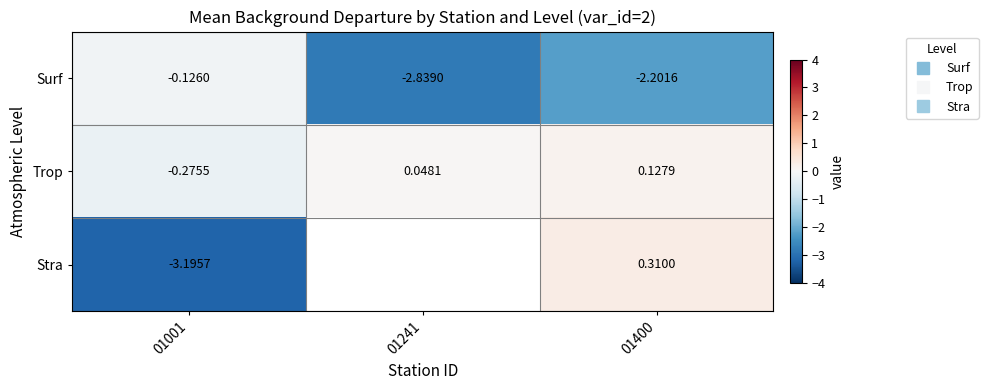

What is the difference between the Trop values at 01001 and 01241?

0.3